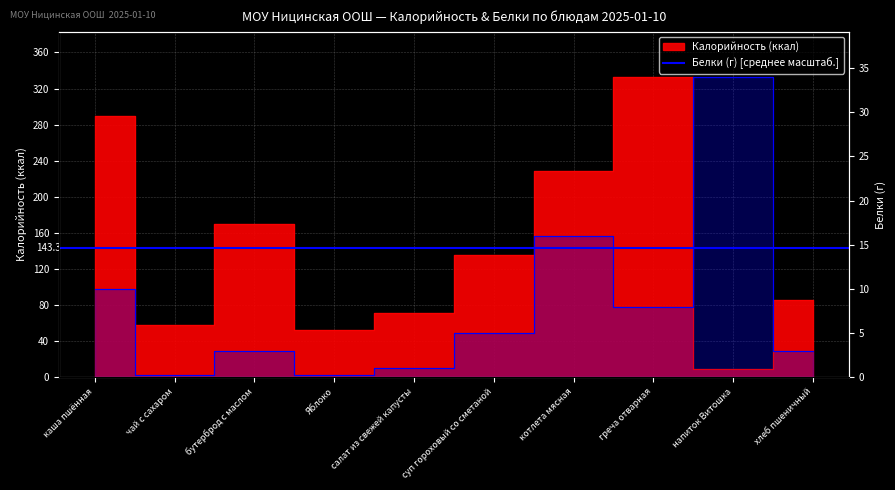

Where is the first local minimum for Калорийность?

чай с сахаром